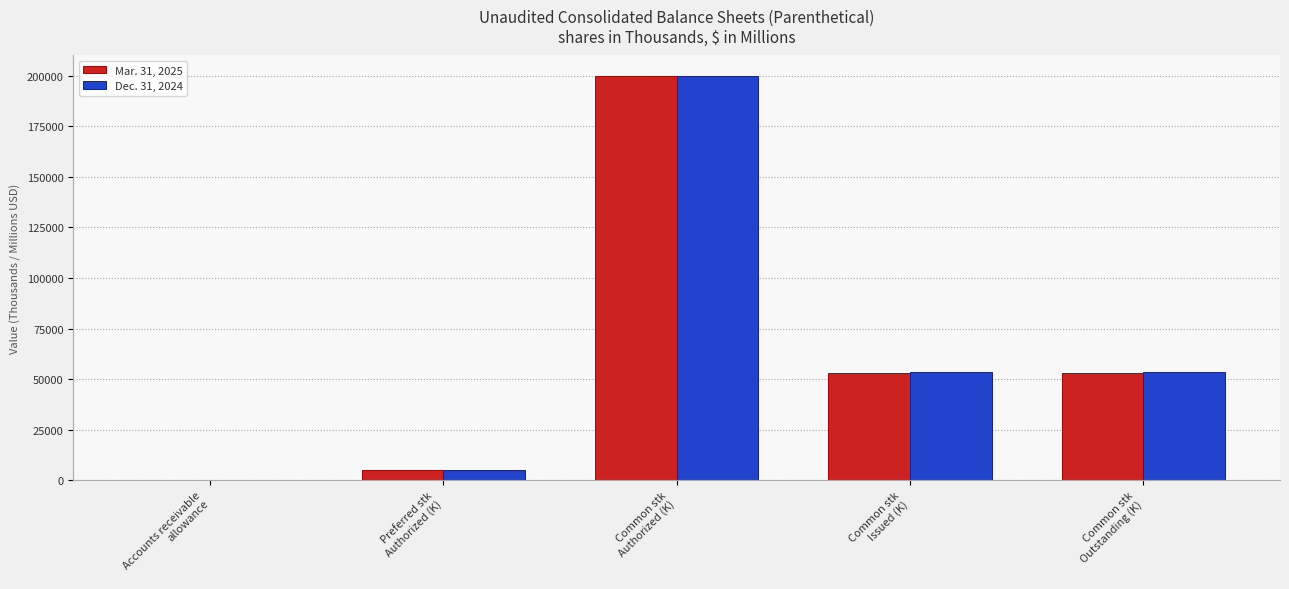

What is the sum of all Dec. 31, 2024 values?

312453.2